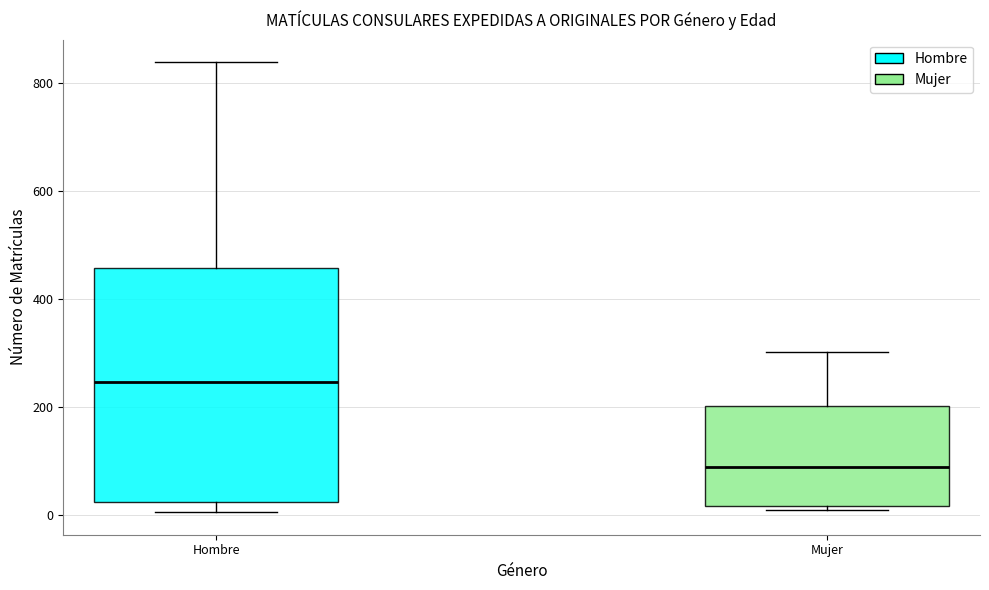

Comparing the boxes themselves (not the whiskers), which one is the tallest?

Hombre